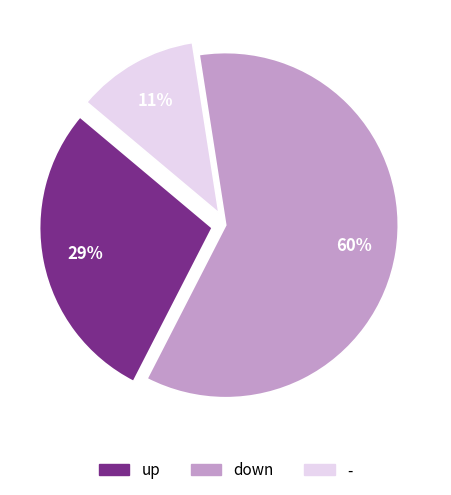

Rank the categories by value from highest to lowest.

down, up, -